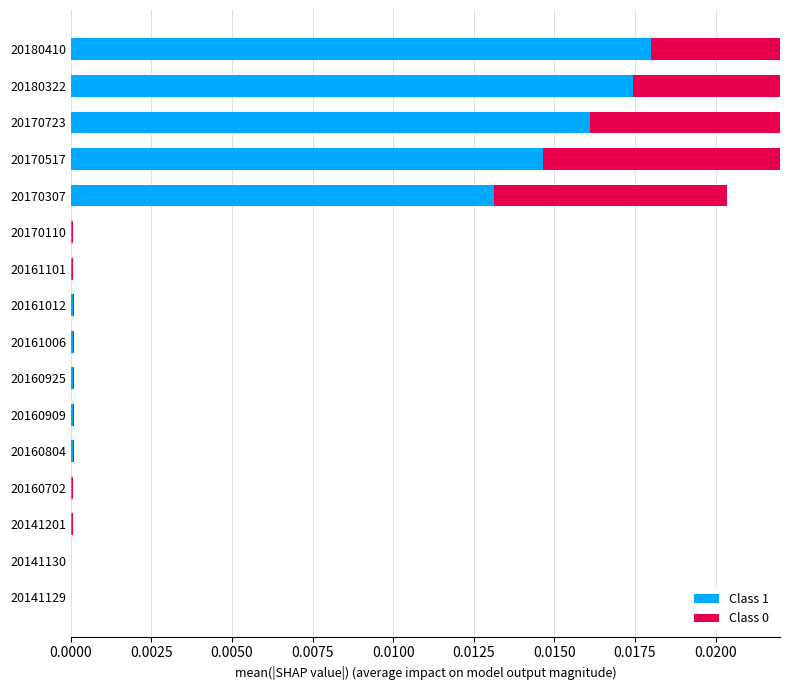

The value of Class 0 at 20160925 is 0.0. True or false?

False